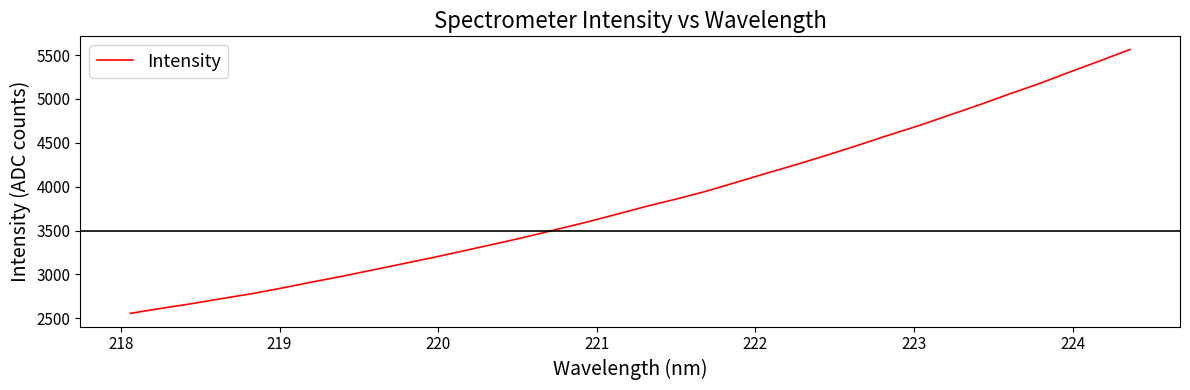

What is the greatest value displayed?

5563.6